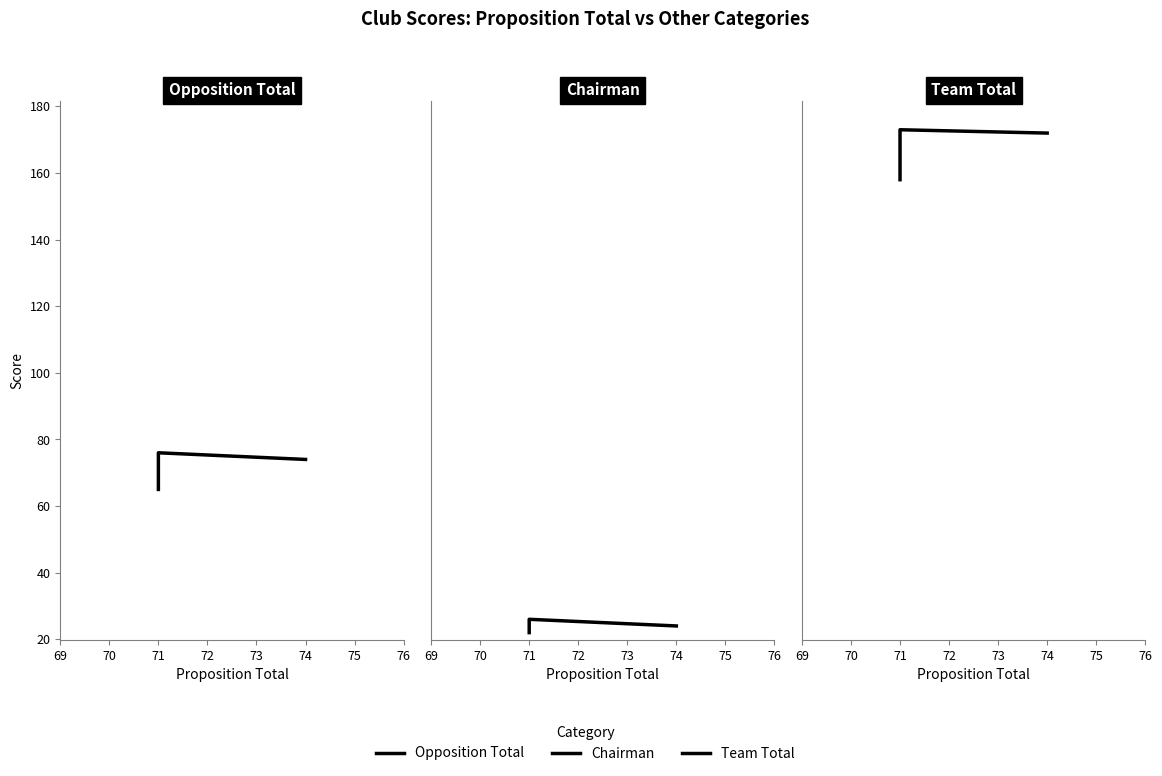

What is the difference between the maximum and minimum values in the Team Total series?

15